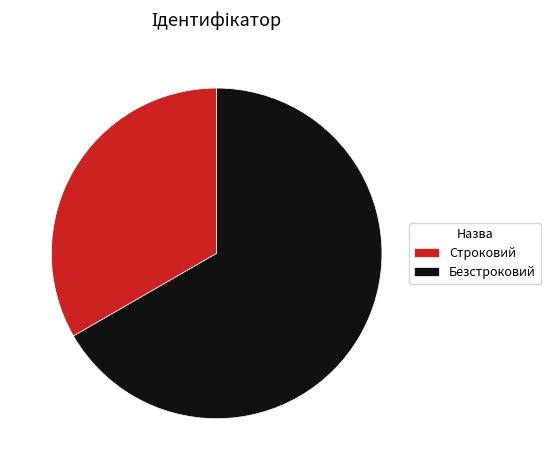

How many slices are in this pie chart?

2